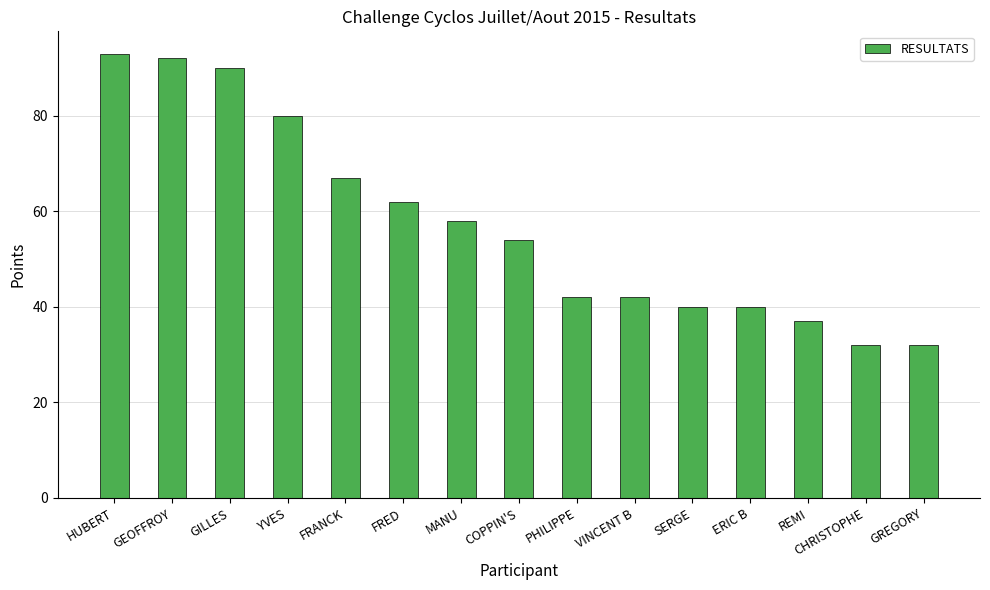

The chart shows a value of 67 at FRANCK. True or false?

True